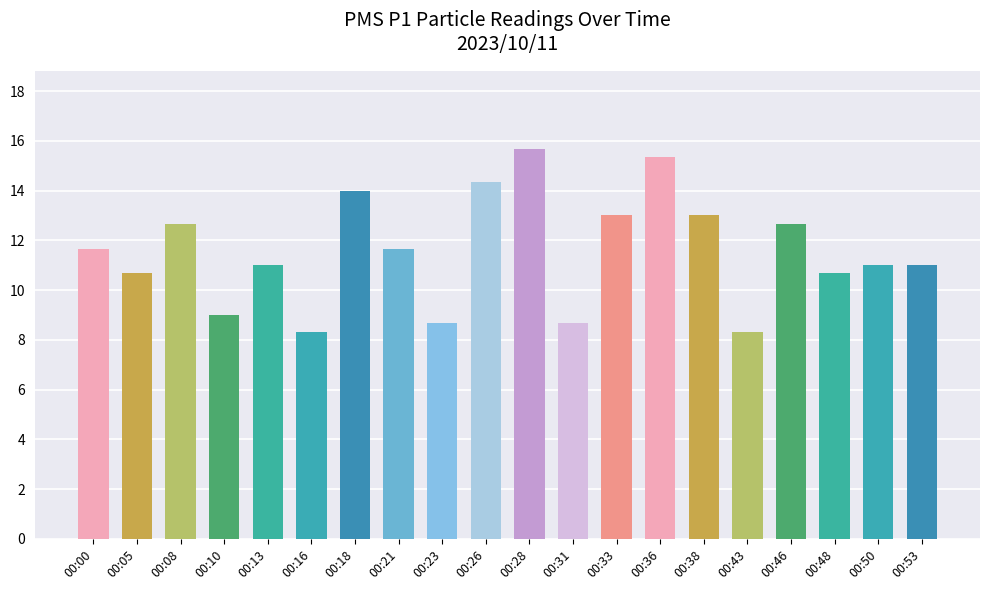

Is it true that the value at 00:38 is 23.1?

False